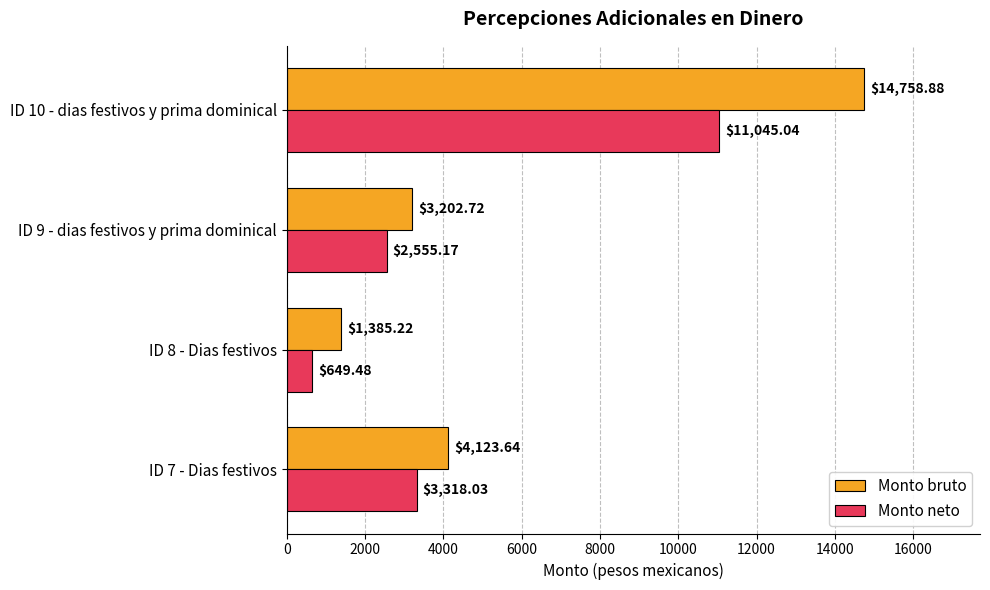

Which series has the widest spread of values?

Monto bruto